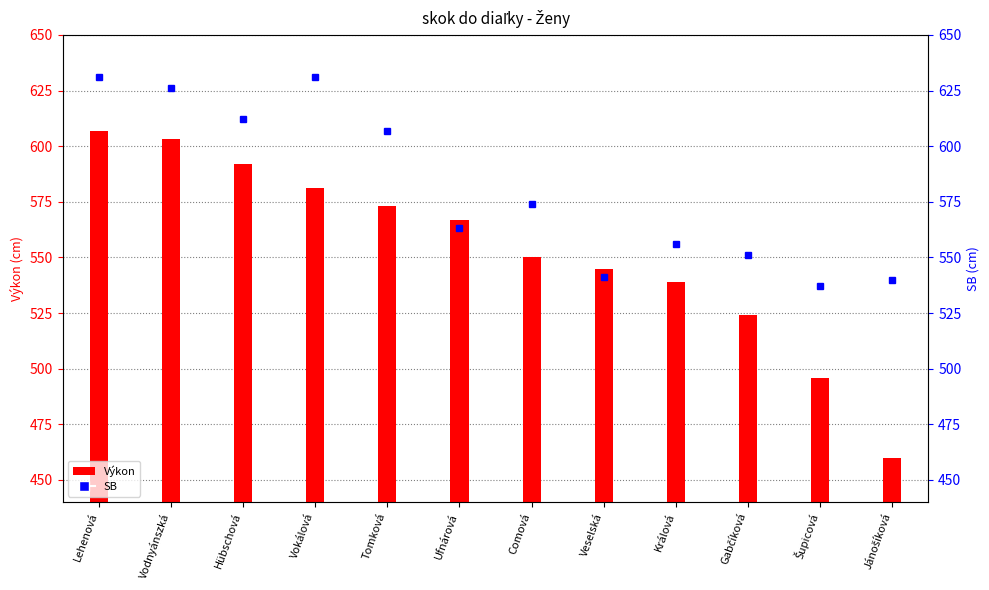

List the labels in order of value, smallest first.

Jánošíková, Šupicová, Gabčíková, Králová, Veselská, Comová, Ufnárová, Tomková, Vokálová, Hübschová, Vodnyánszká, Lehenová